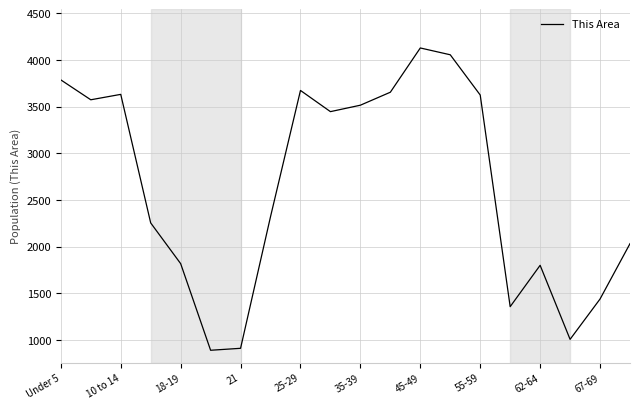

What is the greatest value displayed?

4129